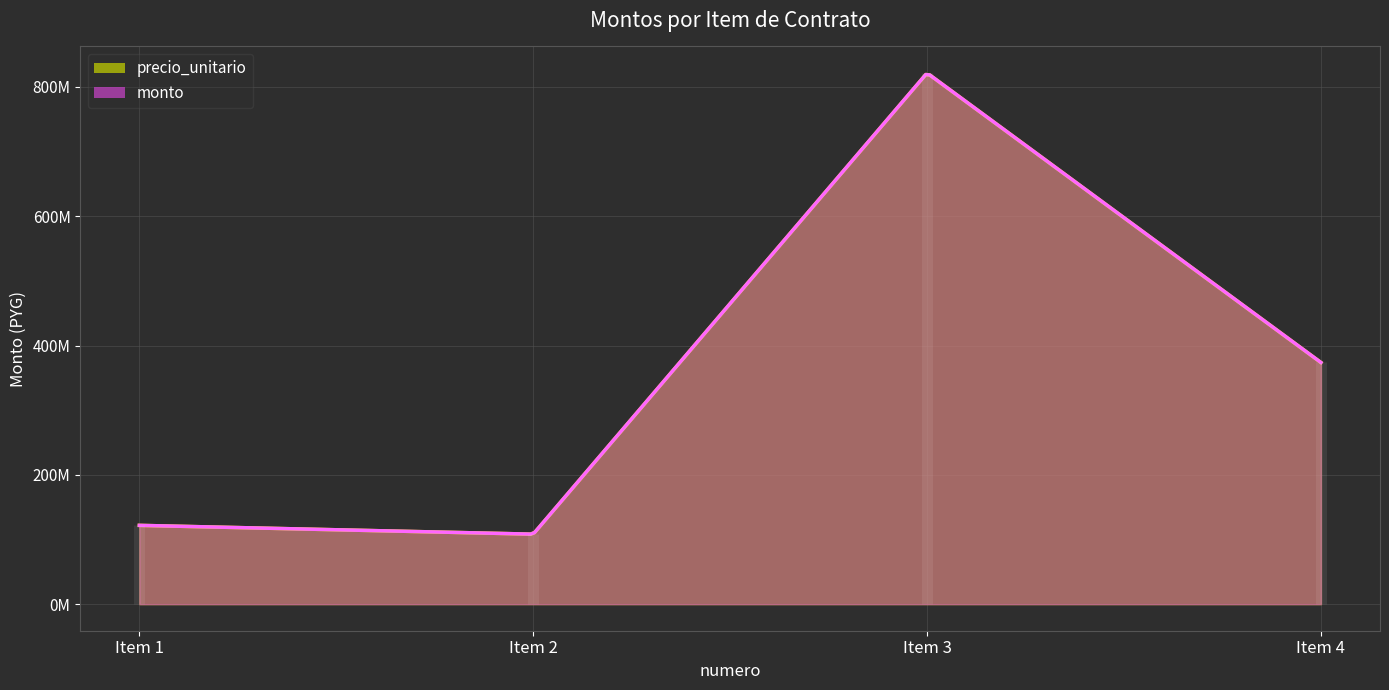

What is the average value of the precio_unitario series?

356336858